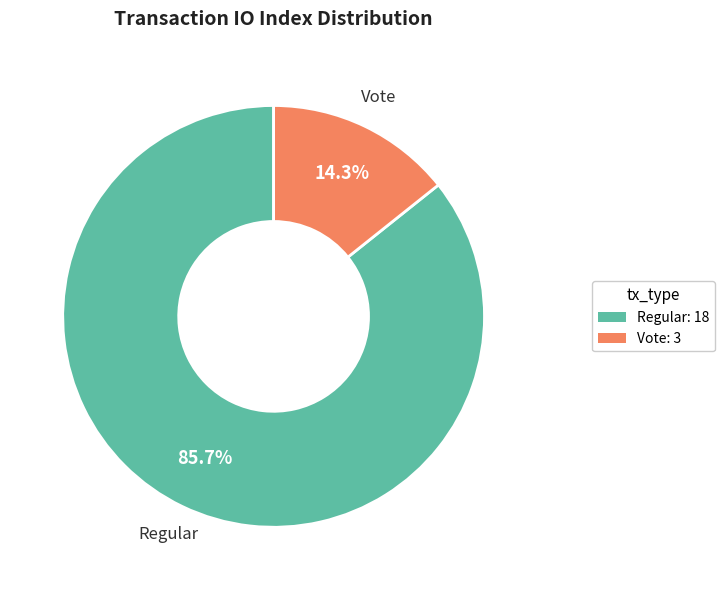

Is there any slice that represents more than half of the pie?

Yes